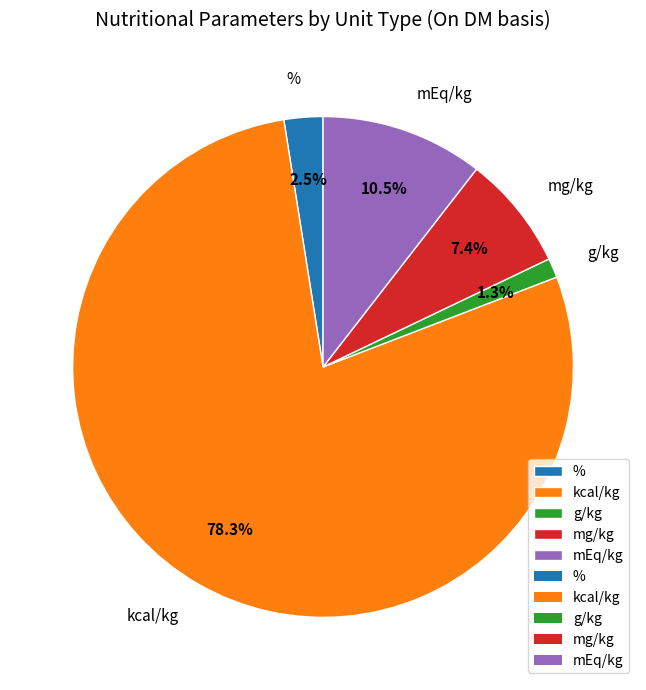

What is the majority slice?

kcal/kg